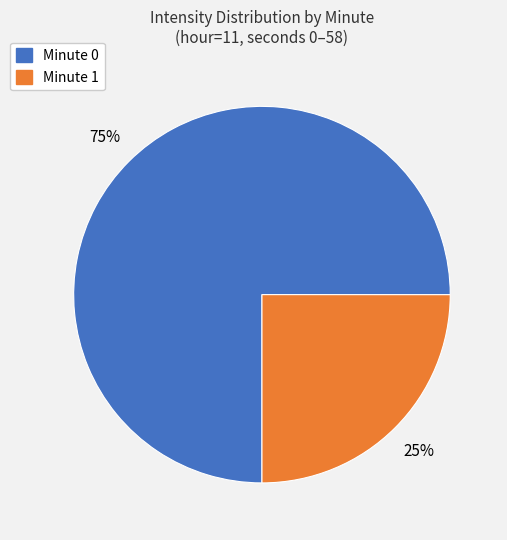

Is there a majority slice in this chart?

Yes